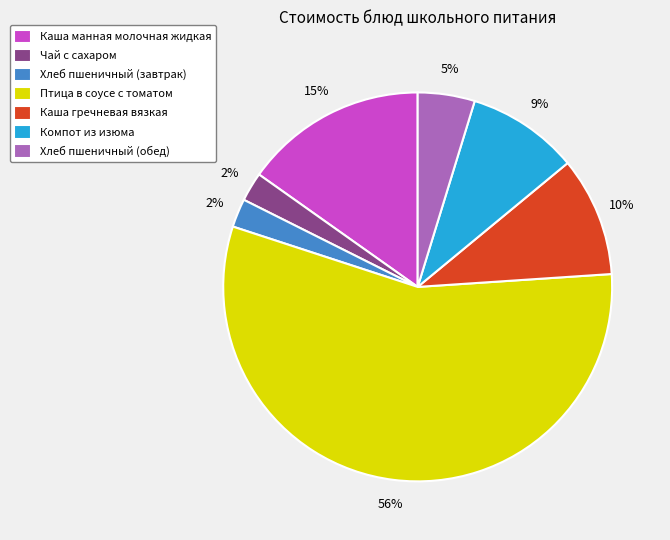

How many slices are in this pie chart?

7